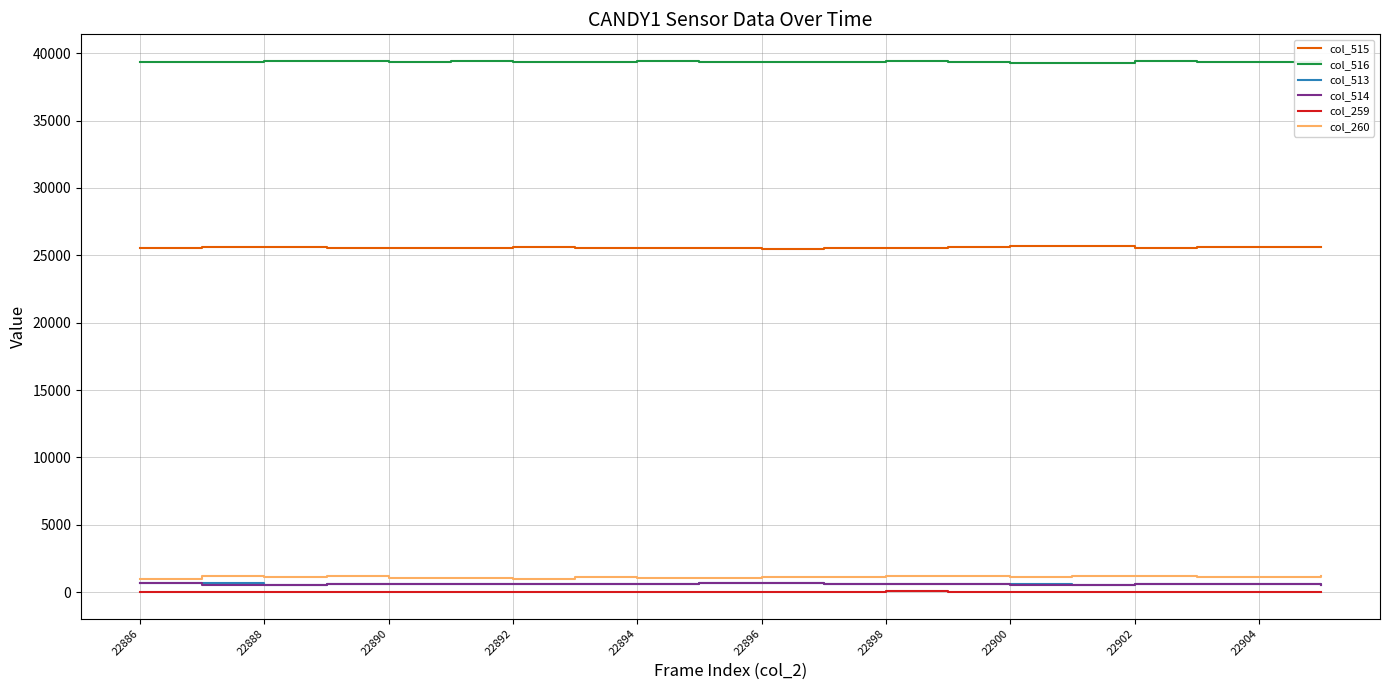

Which series has the largest total across all categories?

col_516